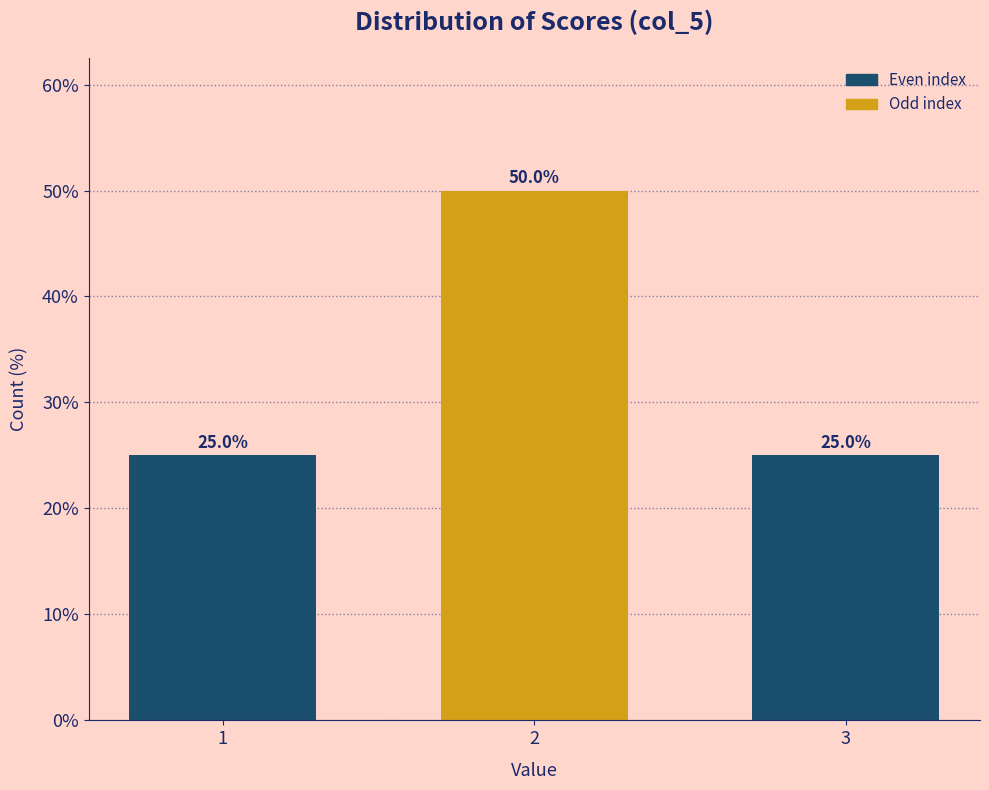

Reading left to right, transcribe all the data shown in this chart.

25	50	25